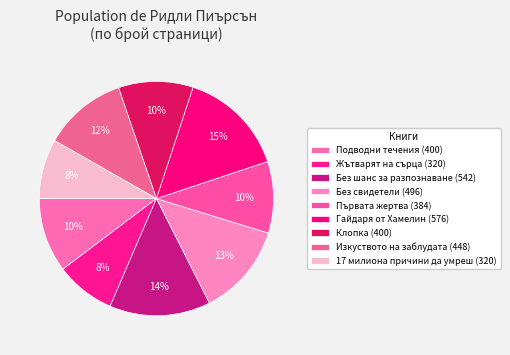

Combined, what portion of the pie is 17 милиона причини да умреш and Клопка?

18.5%